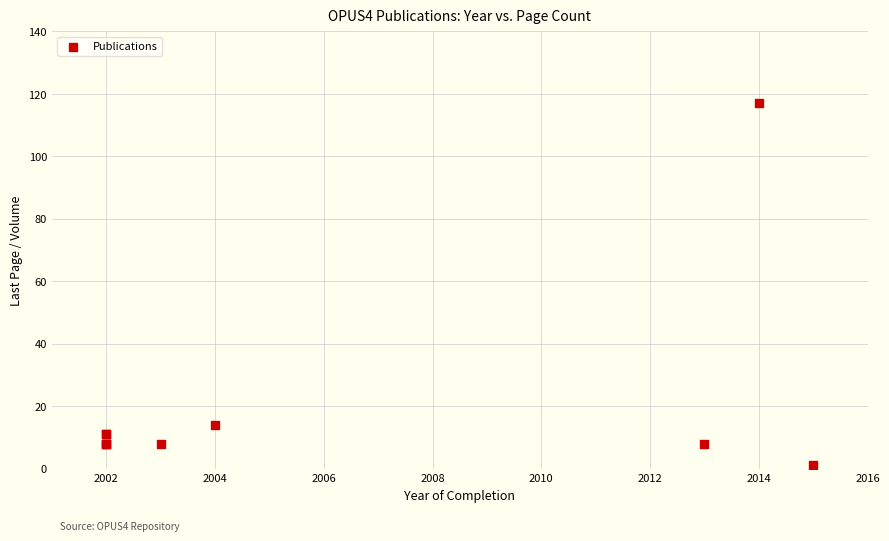

What Y value in the scatter plot is closest to 59?

14